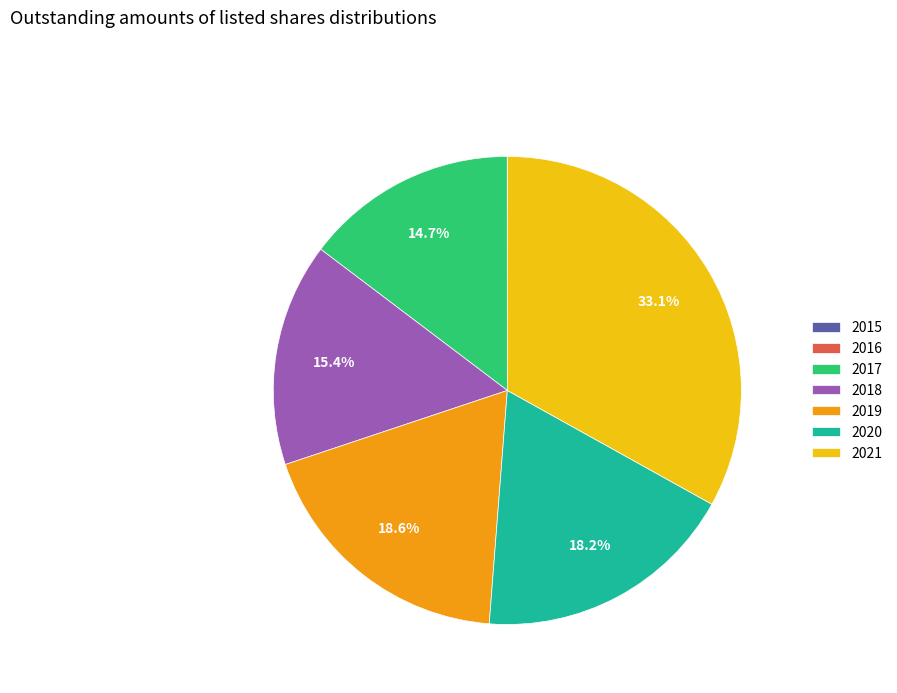

To the nearest percent, what percentage of the pie is 2017?

15%